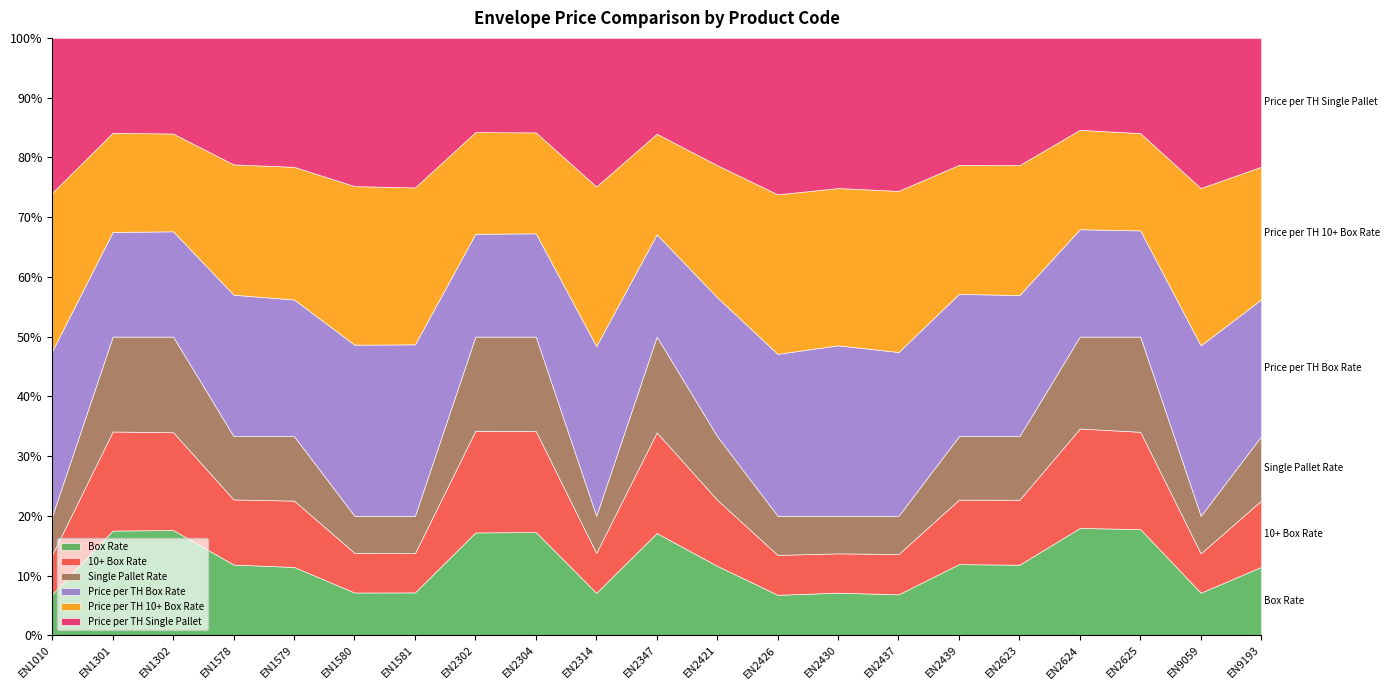

Does the chart display data point markers on the line(s)?

No